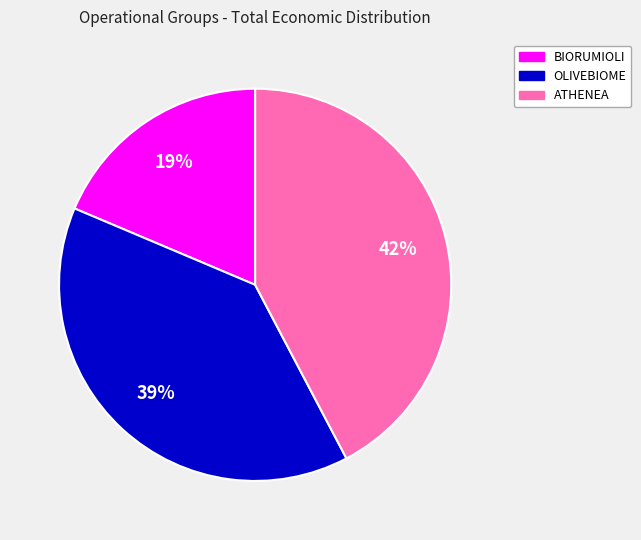

Does ATHENEA account for over 50% of the chart?

No